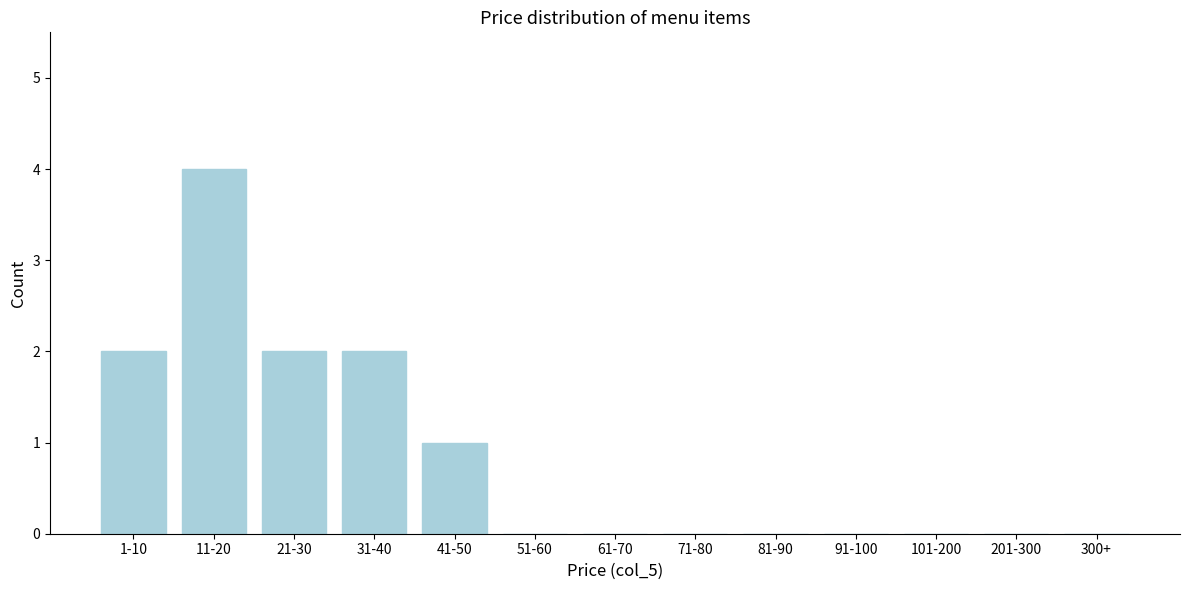

Reading right to left, transcribe all the data shown in this chart.

300+=0	201-300=0	101-200=0	91-100=0	81-90=0	71-80=0	61-70=0	51-60=0	41-50=1	31-40=2	21-30=2	11-20=4	1-10=2